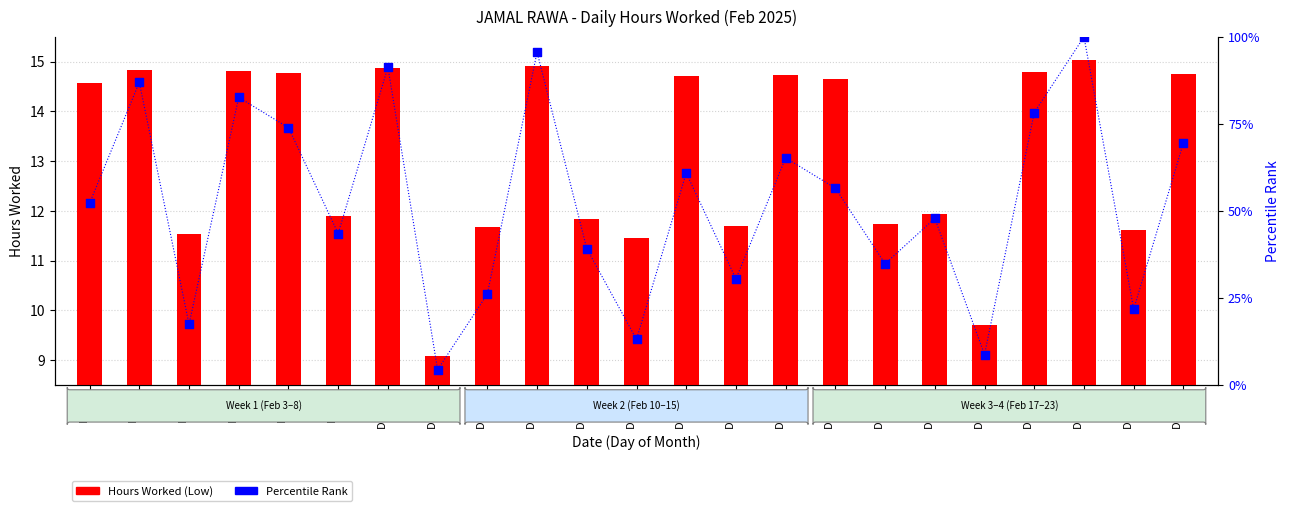

At how many categories does at least one series exceed 75?

6